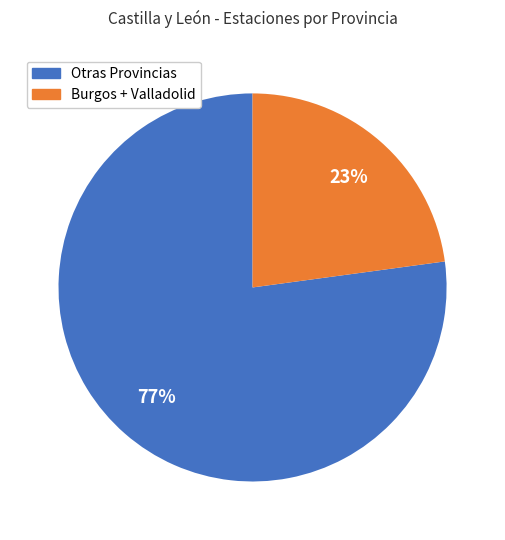

Is there a majority slice in this chart?

Yes